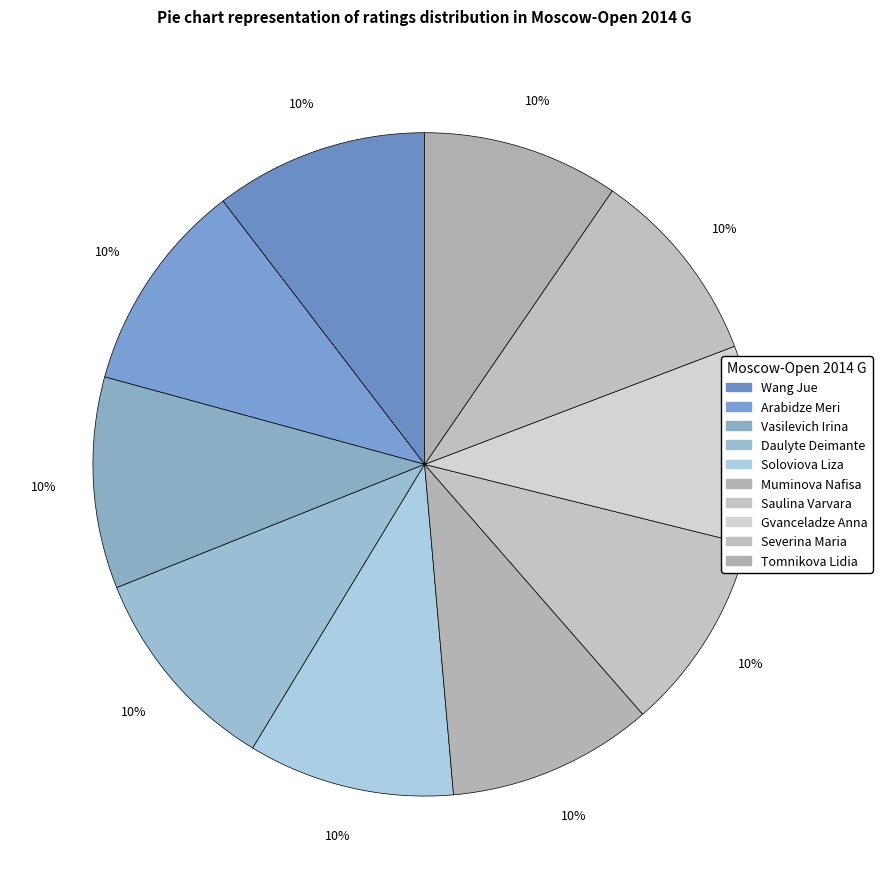

Is the sum of Vasilevich Irina and Wang Jue greater than half?

No